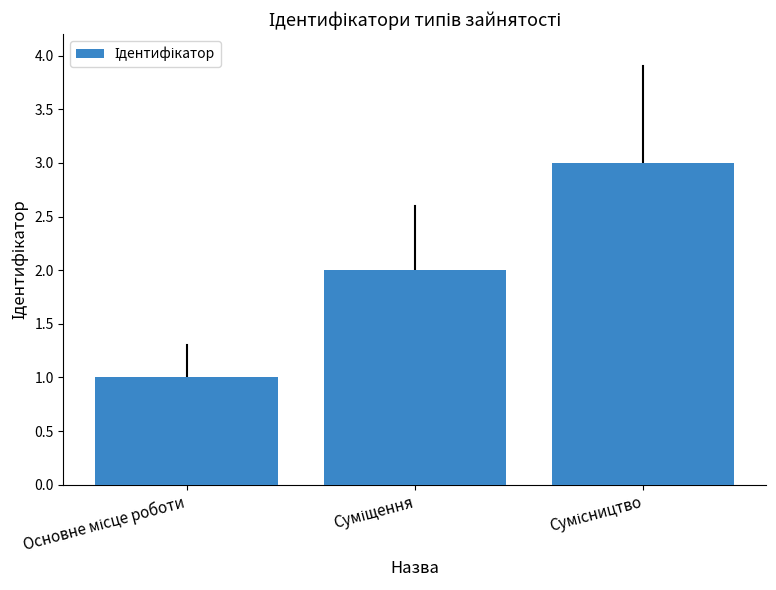

What is the greatest value displayed?

3